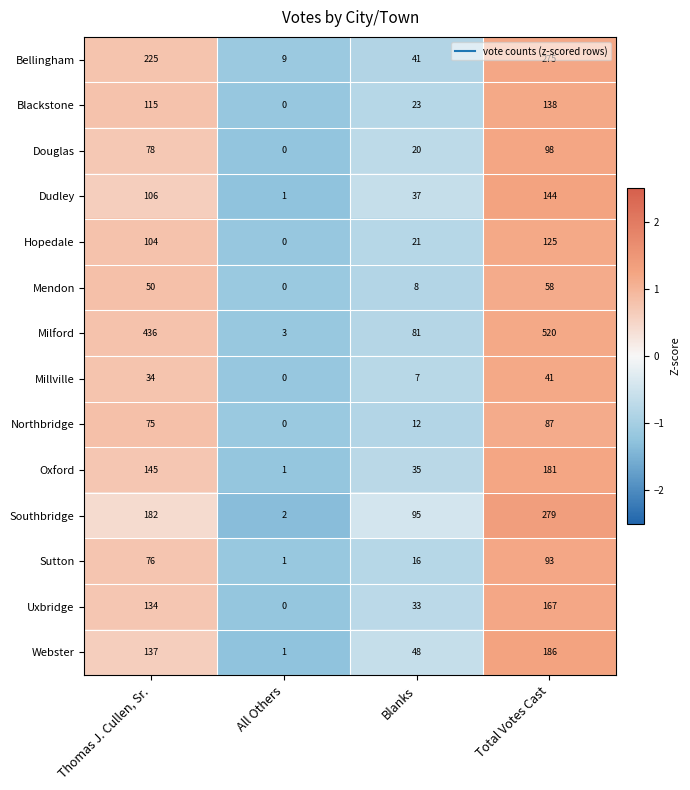

Which series has the largest range (max minus min)?

Milford